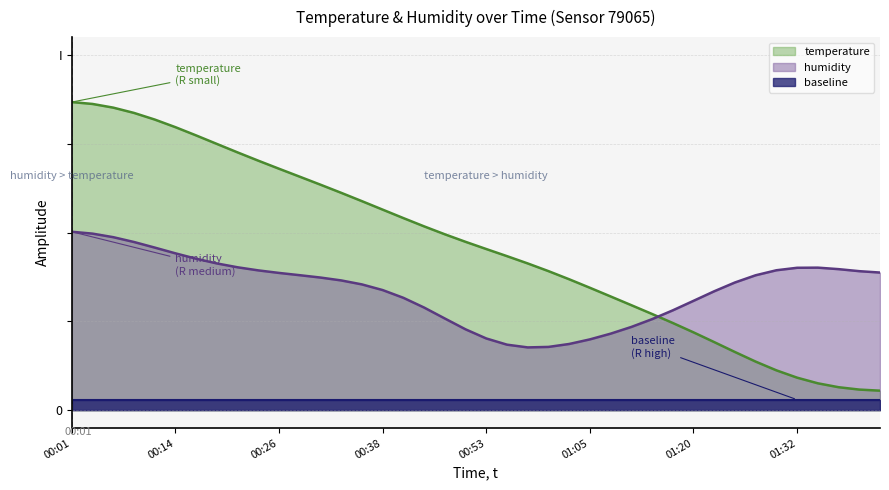

Which label corresponds to the smallest value in the chart?

01:42